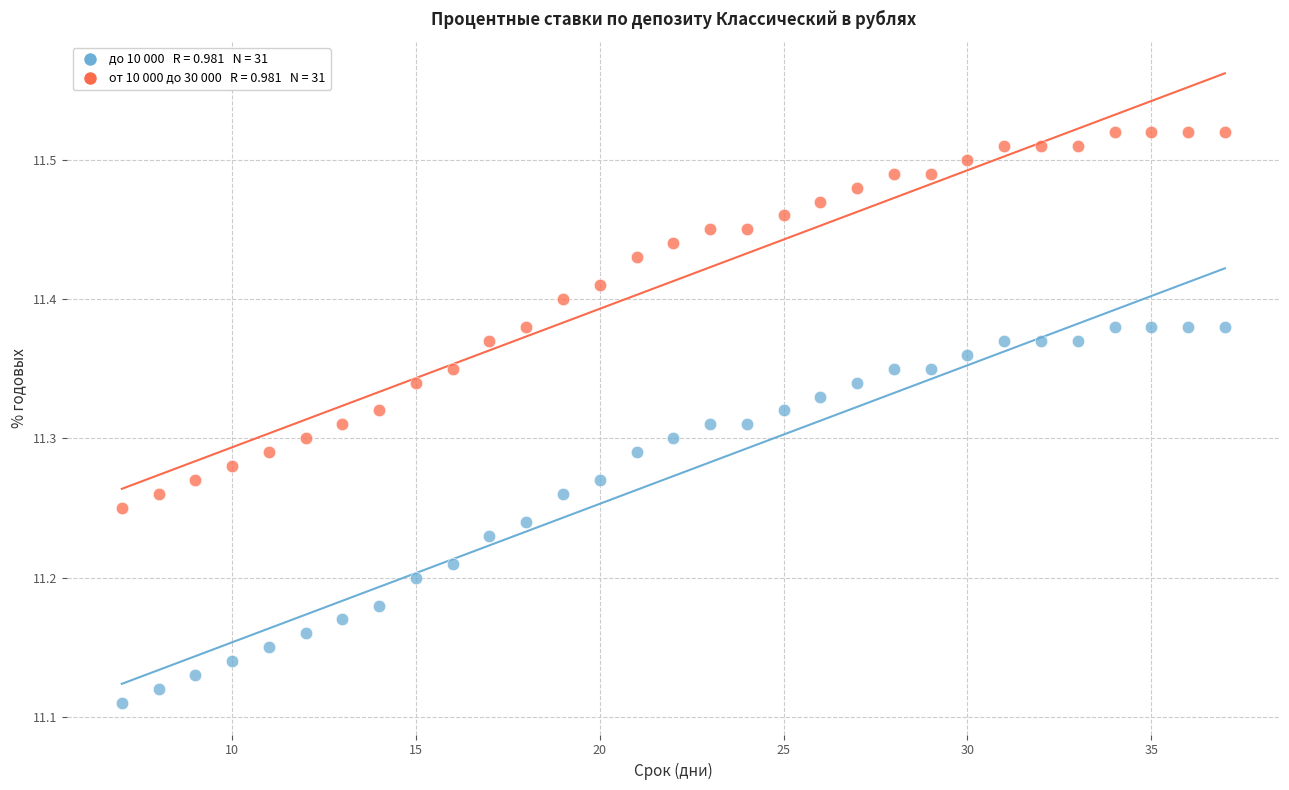

Across all data points, what is the range of Y values (max minus min)?

0.4